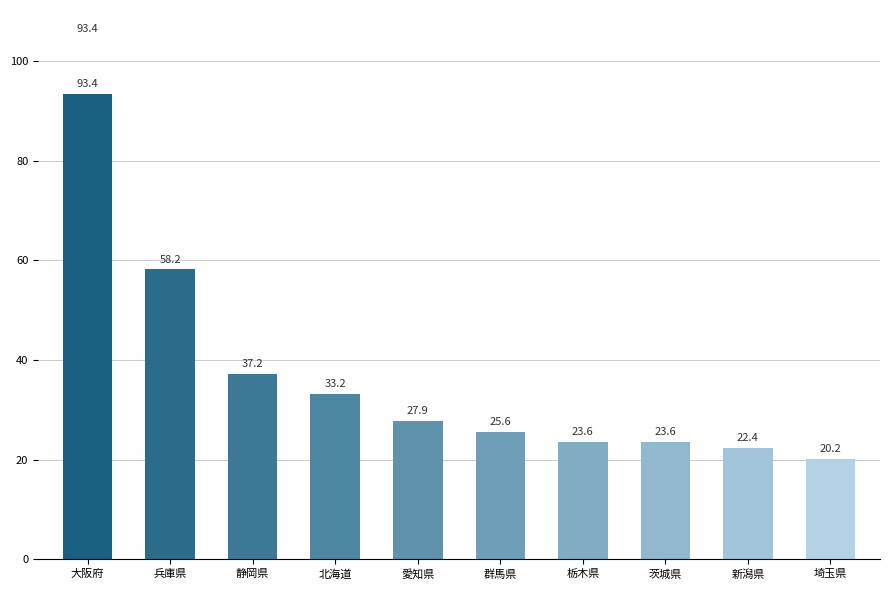

What is the smallest value displayed?

20151